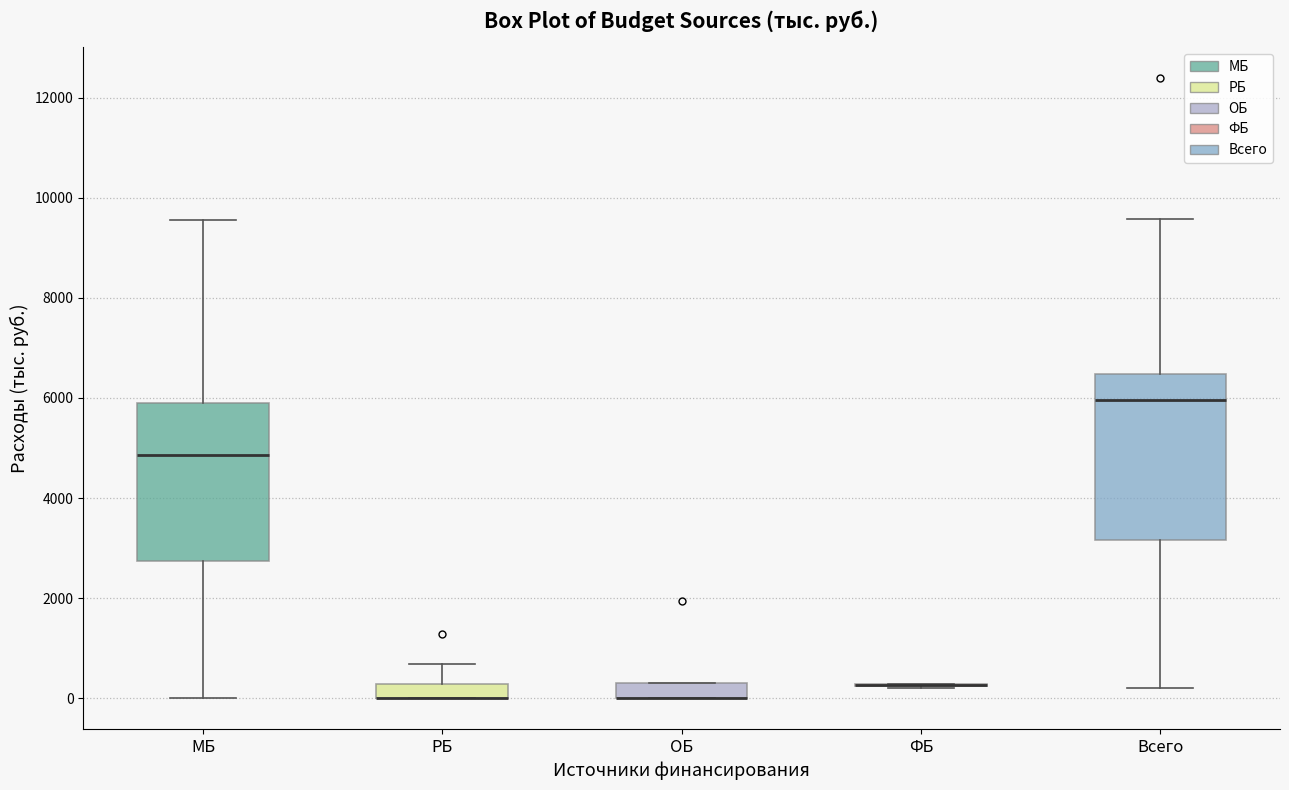

Where does the lower whisker of the box for МБ end on the y-axis? The values are not printed on the chart, so give them approximately, as read against the axis.

0